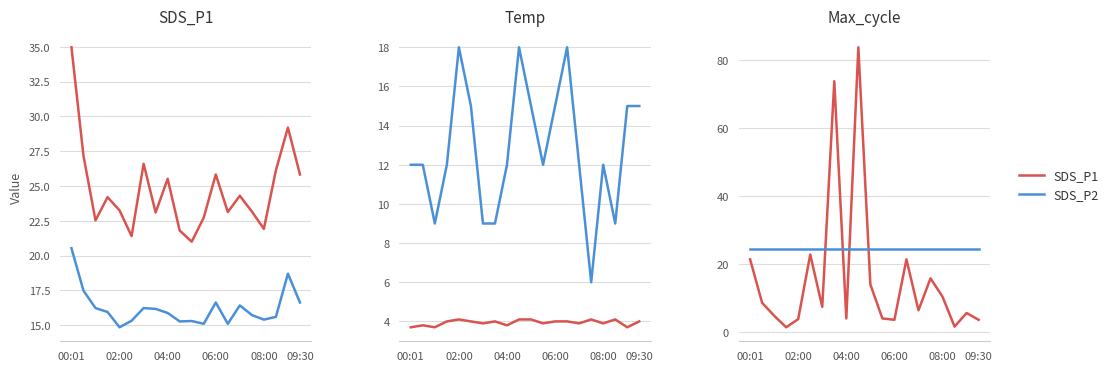

What is the difference between the SDS_P2 values at 09:30 and 18?

3.4